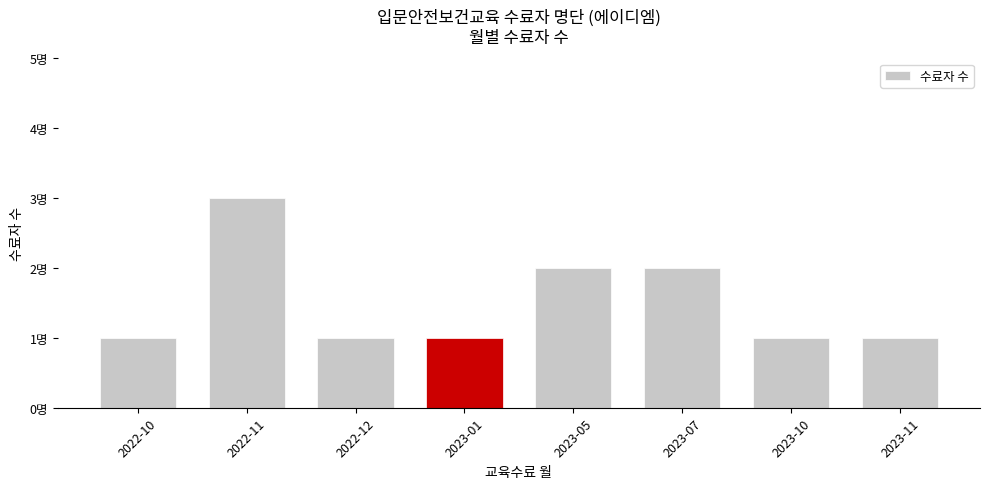

List the labels in order of value, largest first.

2022-11, 2023-05, 2023-07, 2022-10, 2022-12, 2023-01, 2023-10, 2023-11